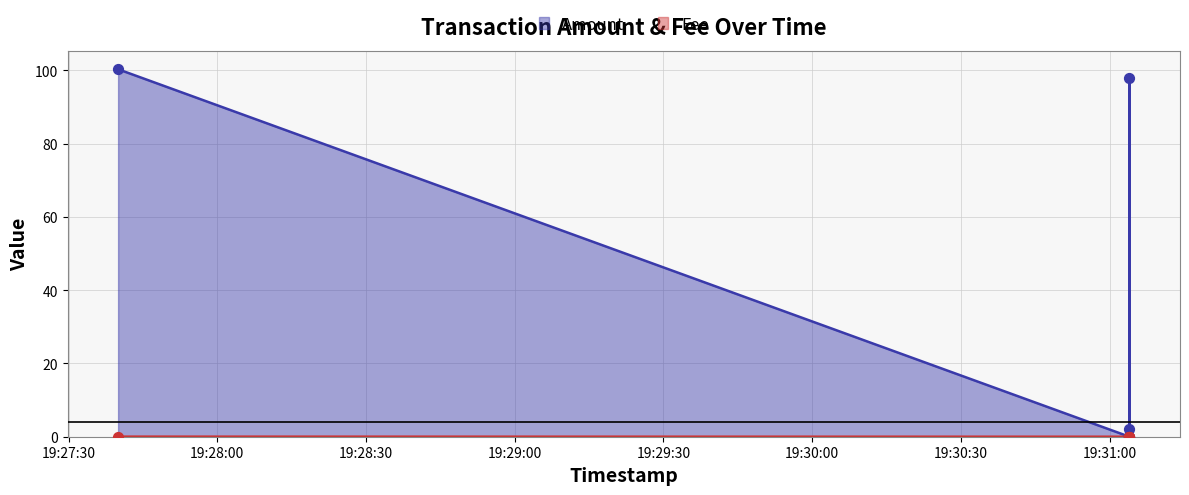

What are all the series names shown in the legend?

Amount, Fee